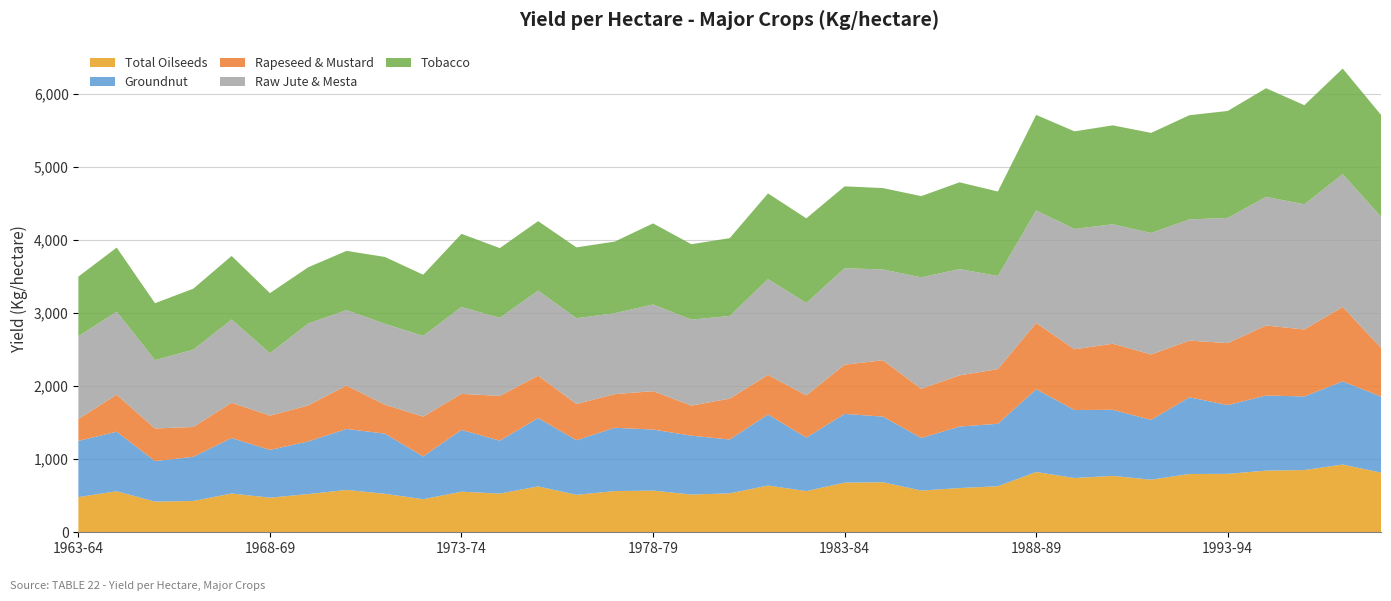

What is the maximum value for Total Oilseeds?

926